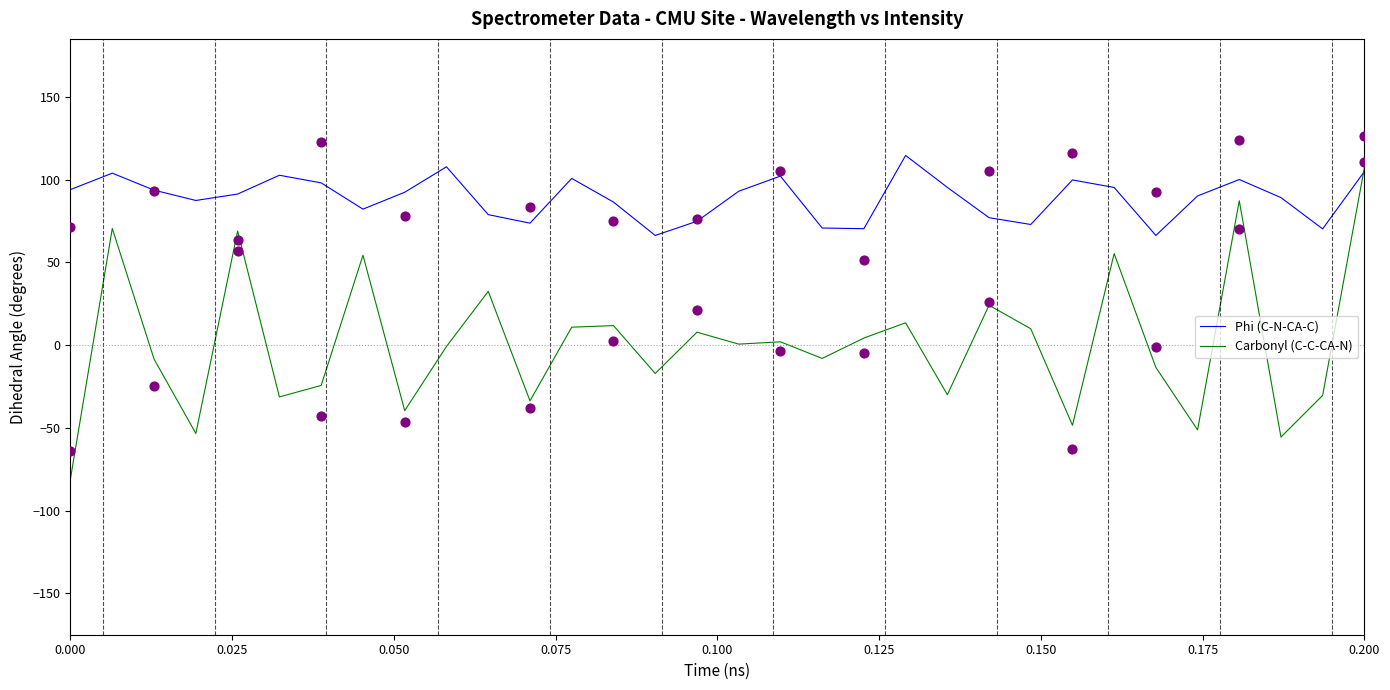

At which category is the sum across all series the highest?

0.200